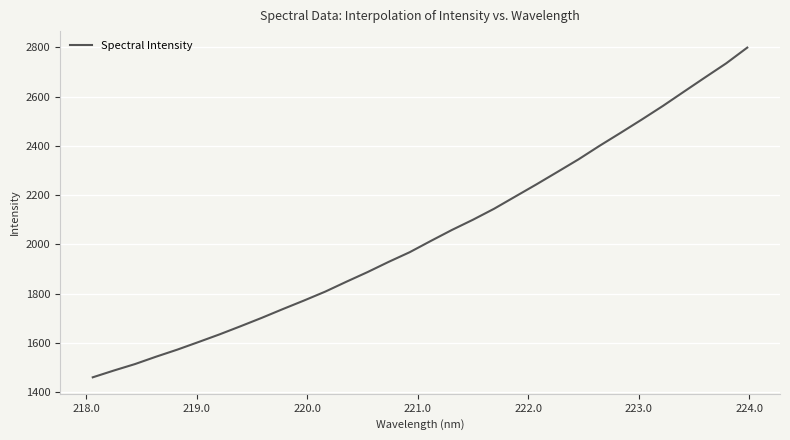

What is the difference between the maximum and minimum values?

1339.7